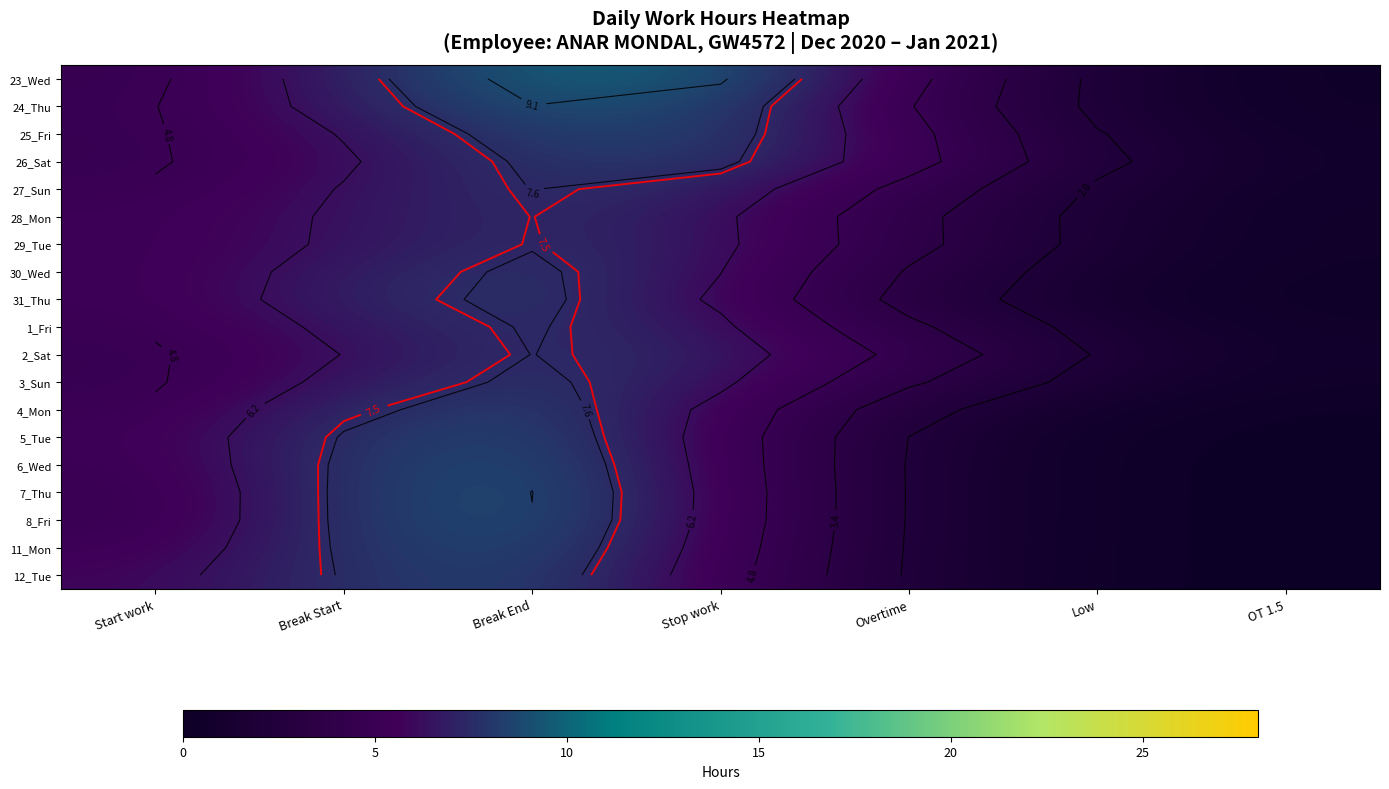

Between Low and OT 1.5, which is larger?

Low